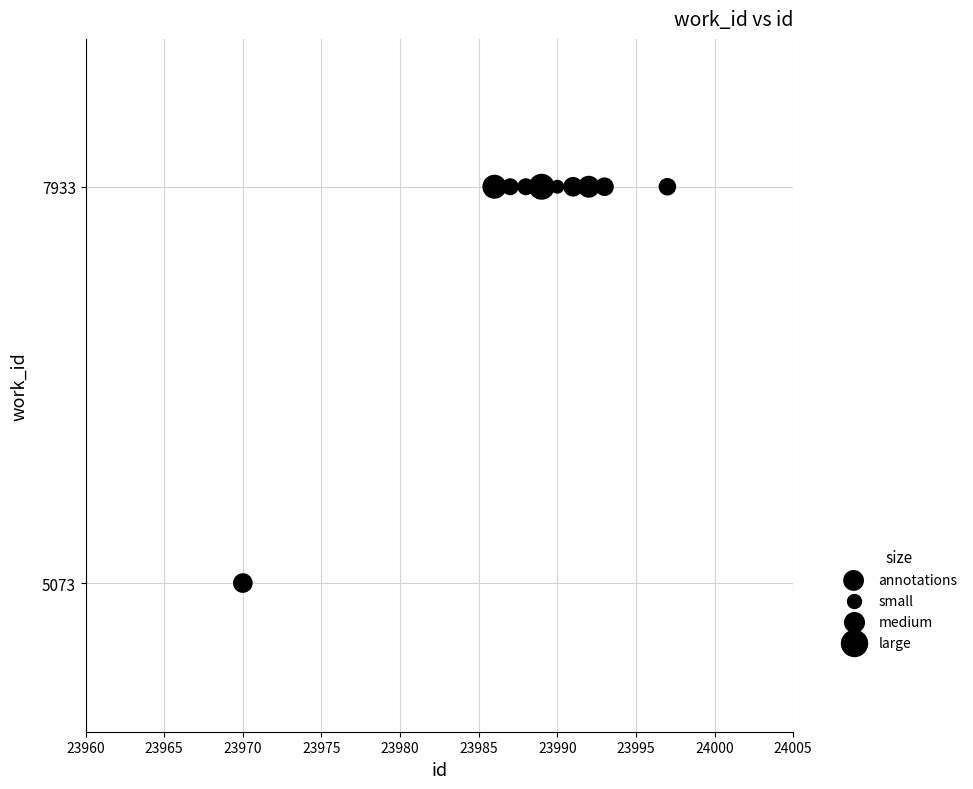

What is the average X value?

23988